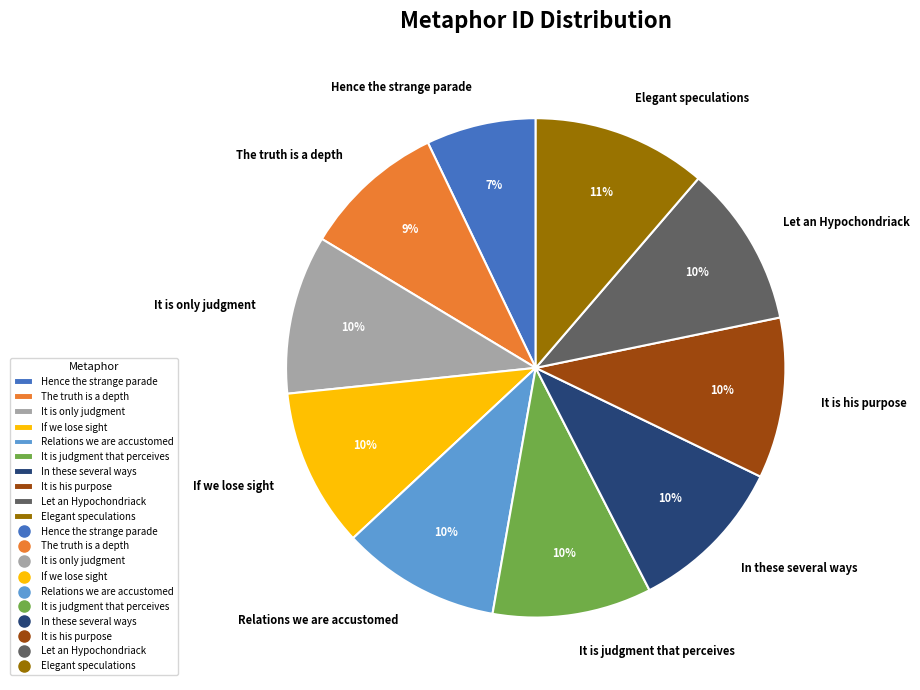

True or false: It is judgment that perceives accounts for 10% of the total.

True